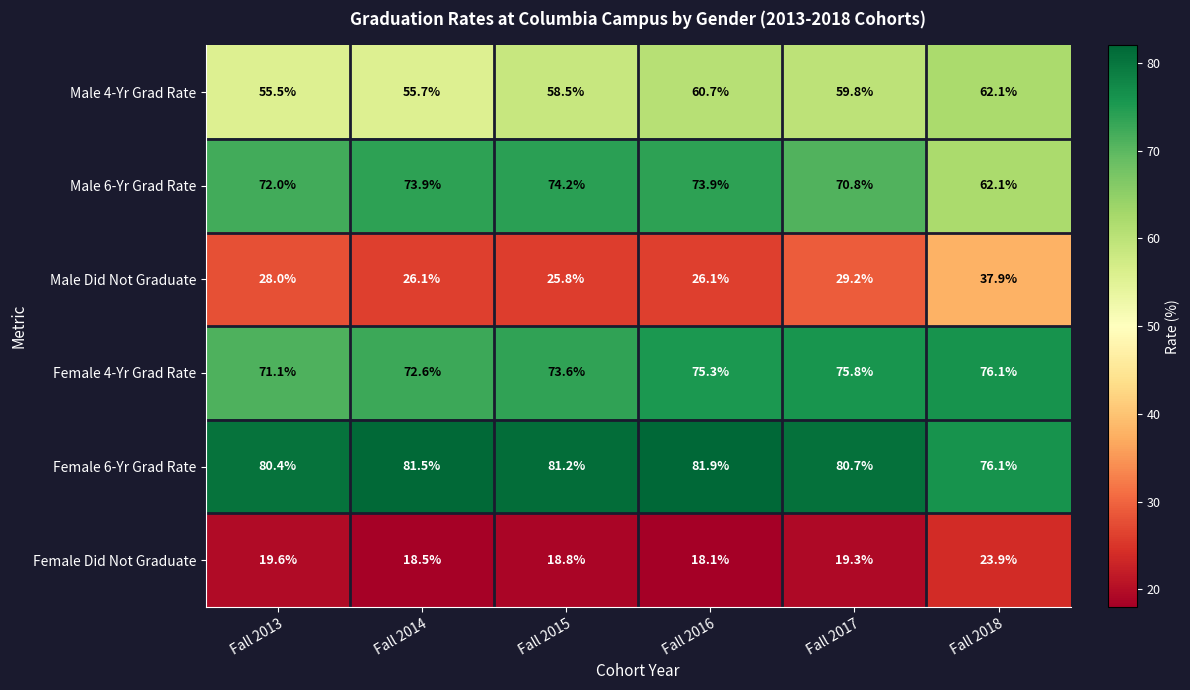

What is the sum of the Male 4-Yr Grad Rate values at Fall 2013 and Fall 2014?

111.2